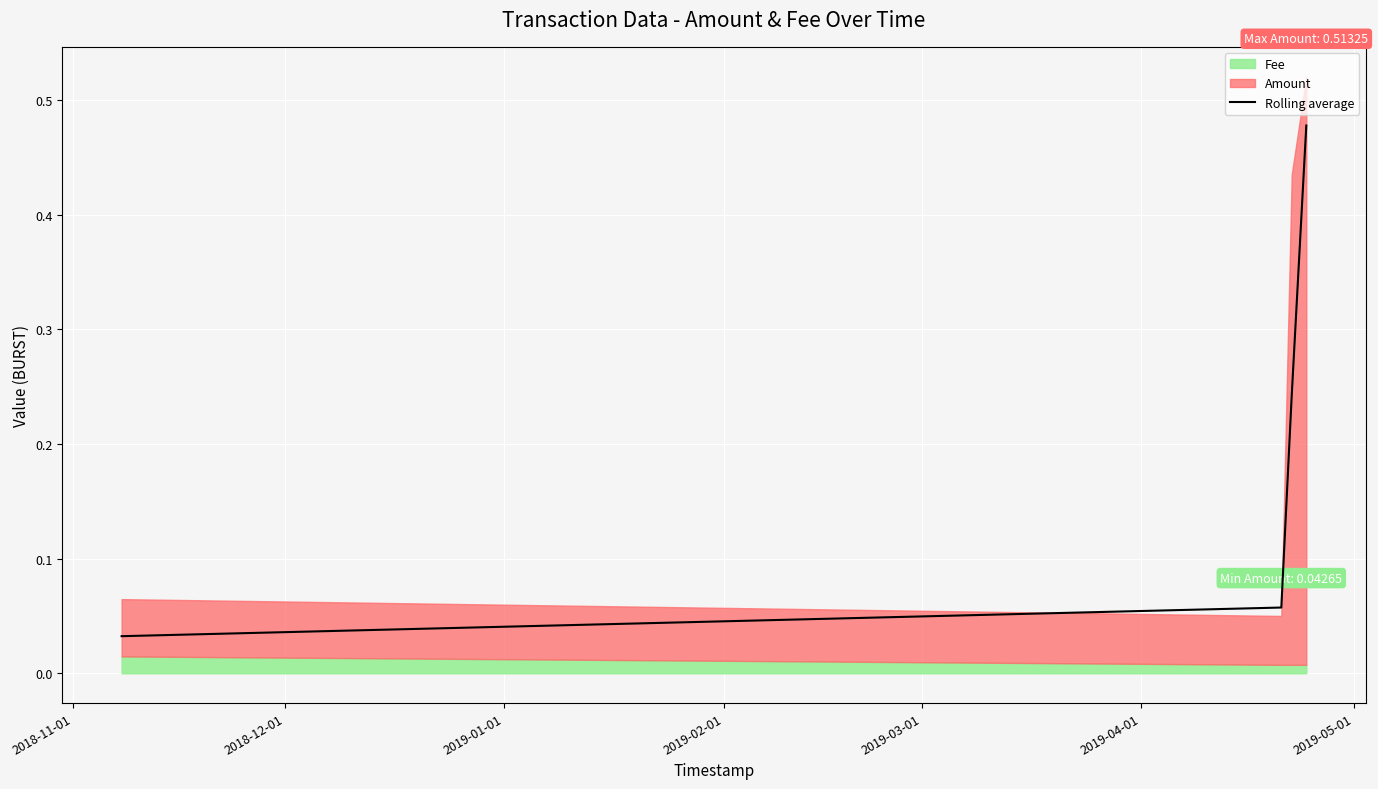

True or false: Rolling average has more than 0 points higher than both neighbors.

False